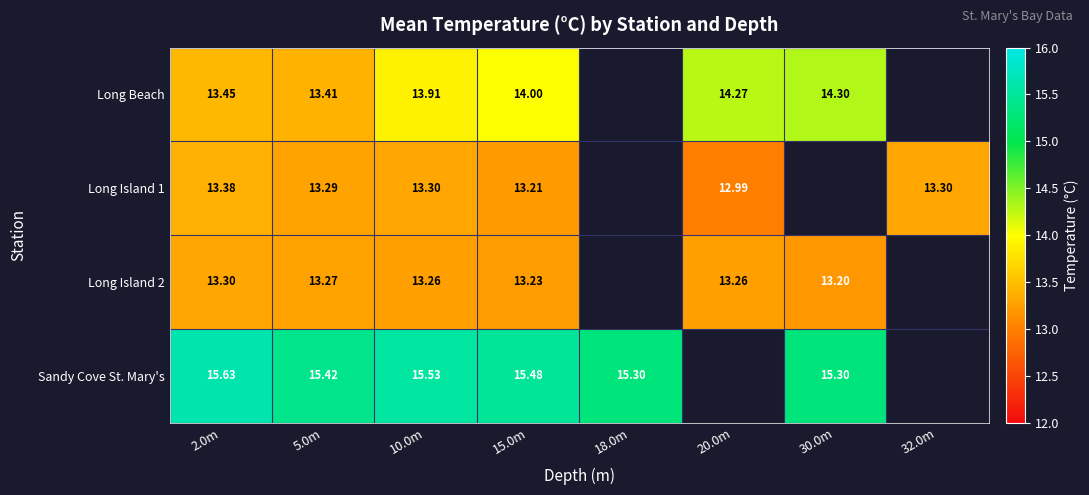

The Long Island 1 series shows 8.9 at 20.0m. True or false?

False